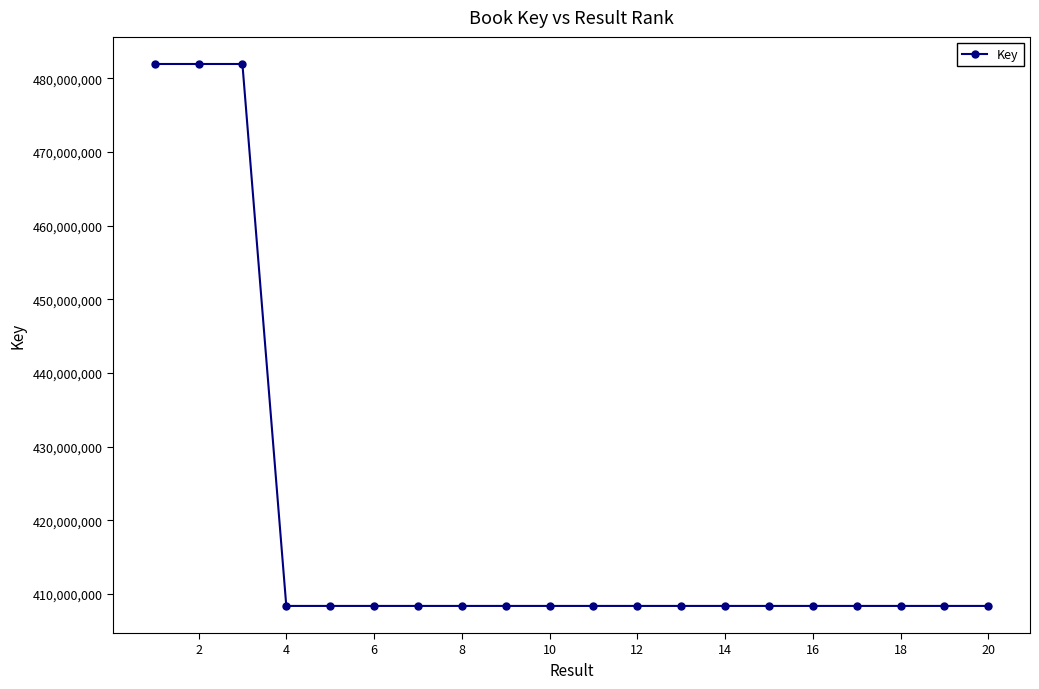

True or false: there are more than 1 points higher than both neighbors.

True